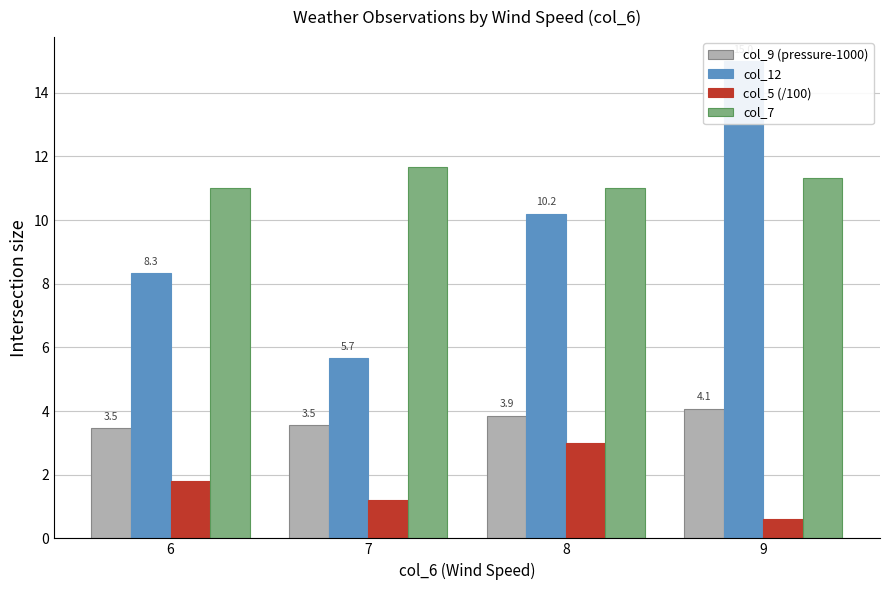

At which label is col_5 (/100) closest to 1?

7